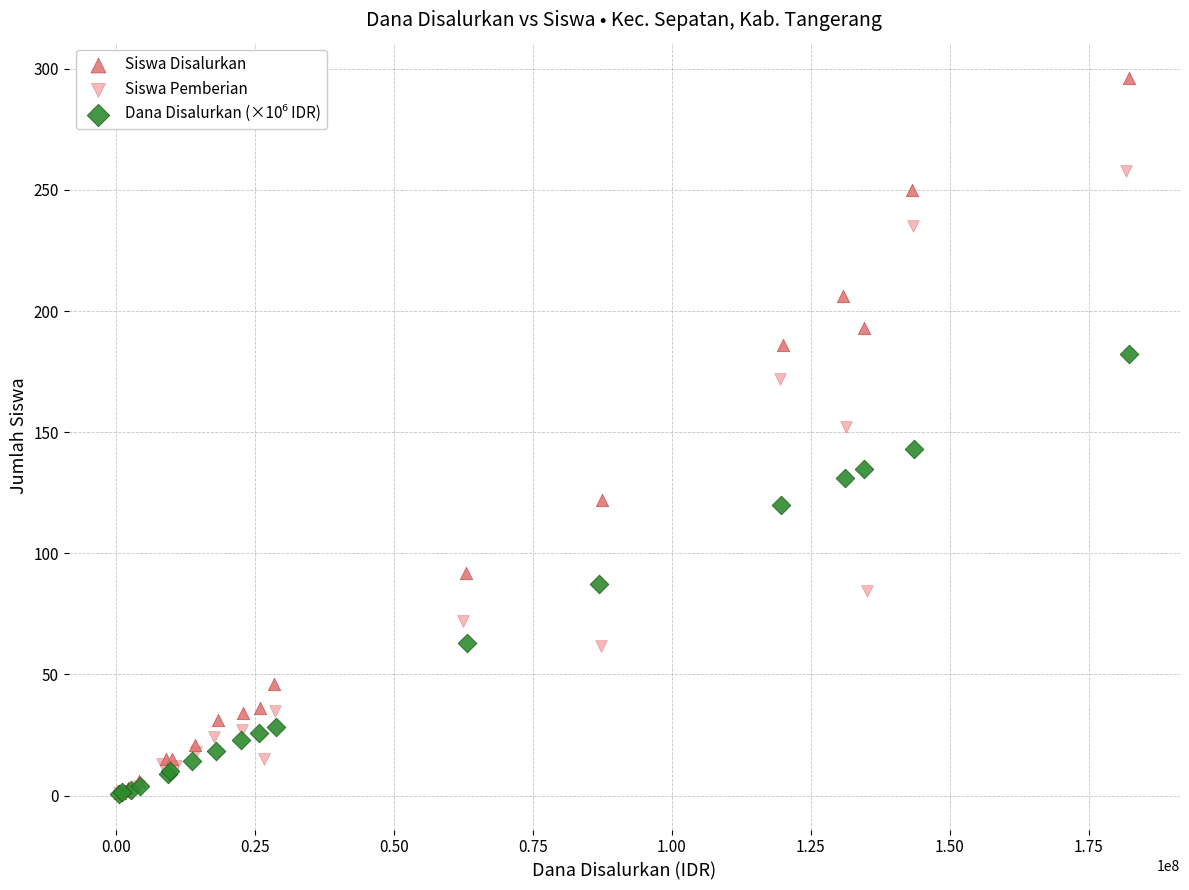

Which series has the largest Y range (max minus min)?

Siswa Disalurkan